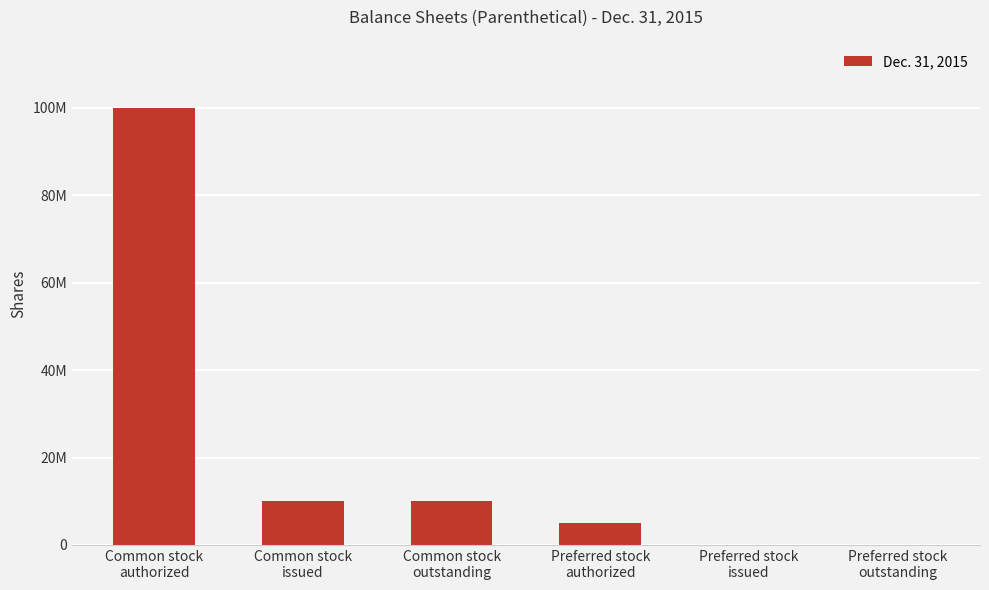

What is the label of the 1st bar from the right?

Preferred stock
outstanding